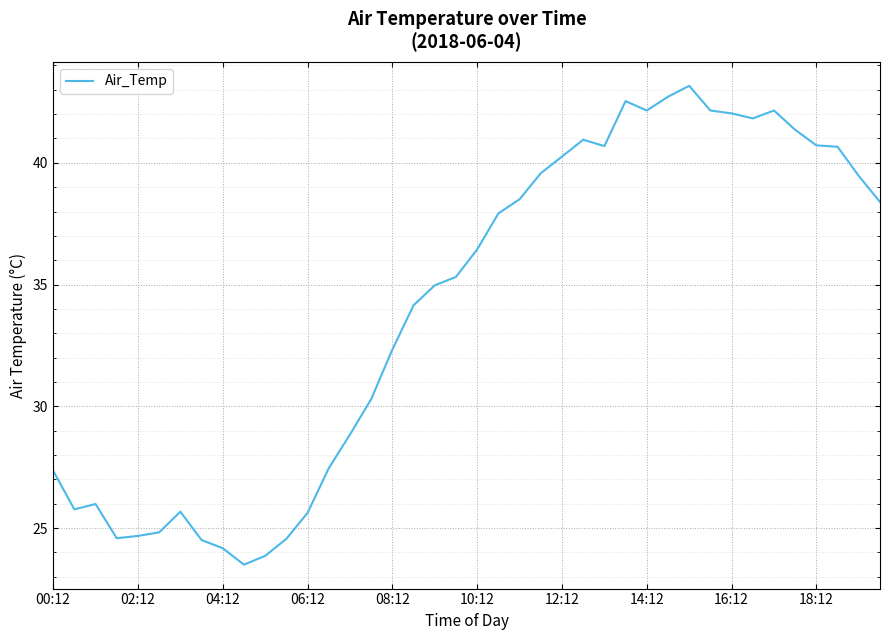

What is the smallest value displayed?

23.5